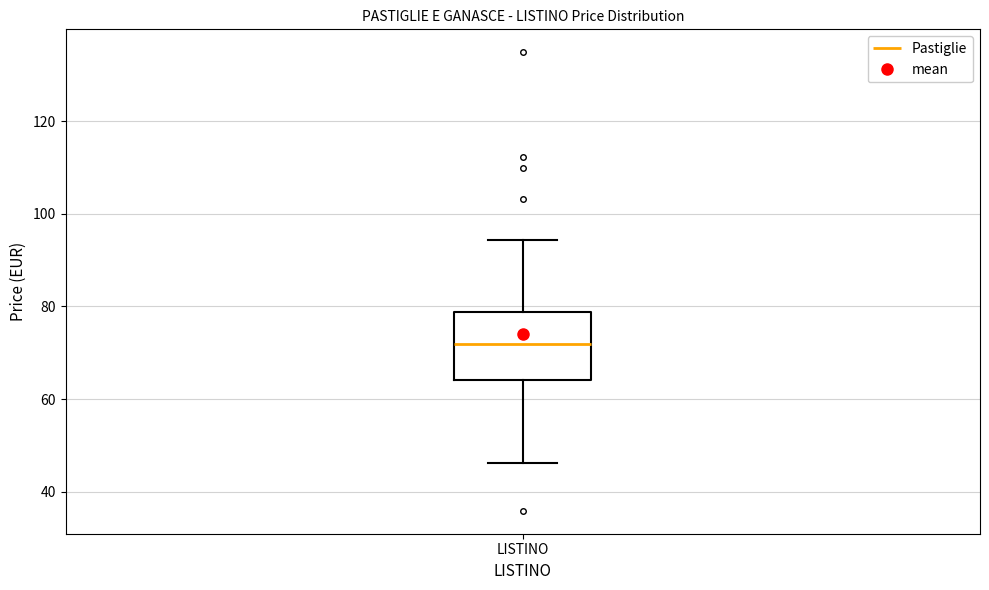

Where is the lower edge of the box for LISTINO on the y-axis? The values are not printed on the chart, so give them approximately, as read against the axis.

64